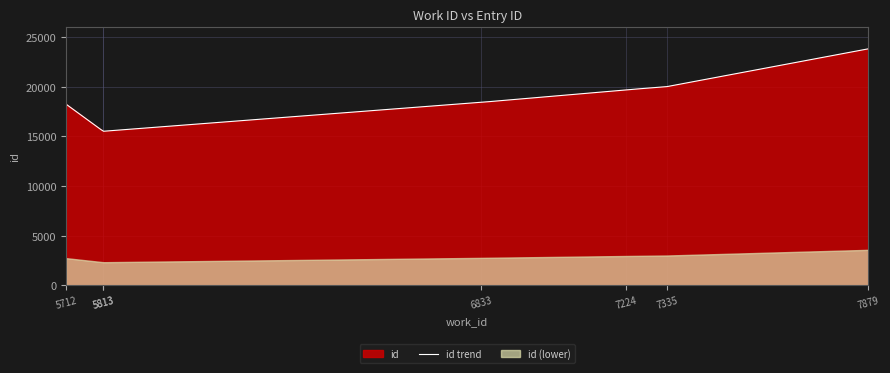

The chart shows a value of 23834 at 7879. True or false?

True